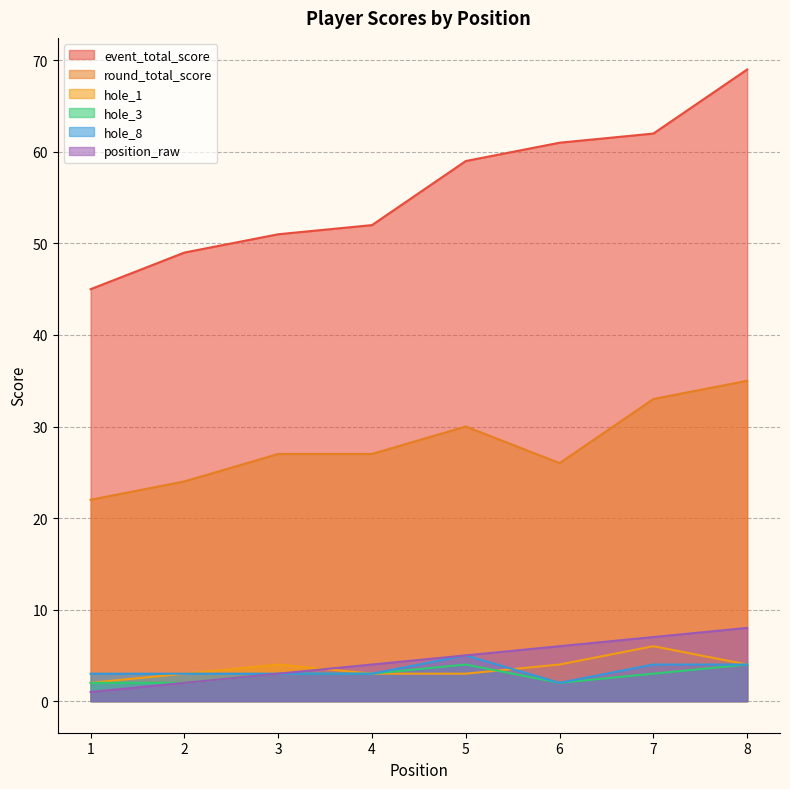

What is the average value of the round_total_score series?

28